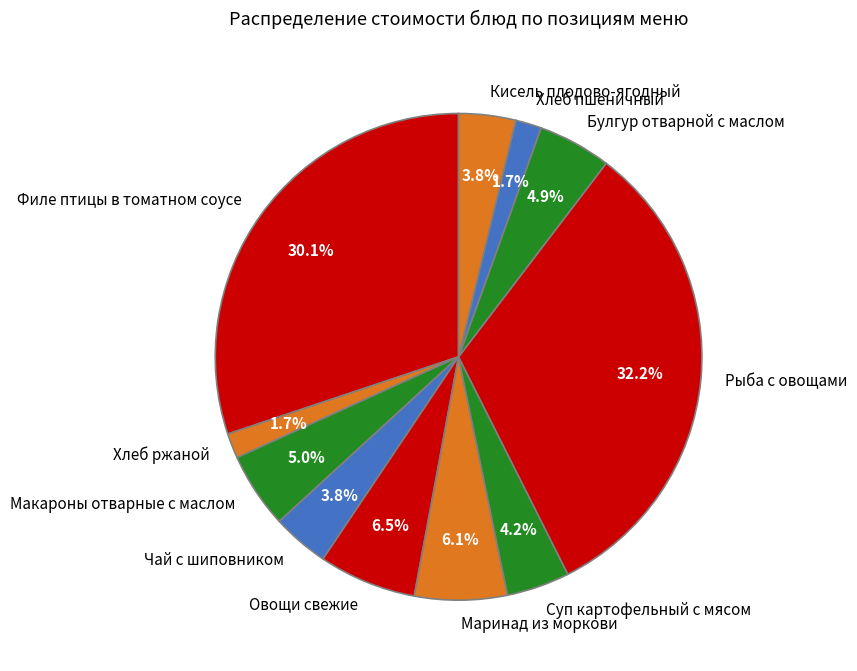

To the nearest percent, what is the difference between the Макароны отварные с маслом and Маринад из моркови slice percentages?

1%